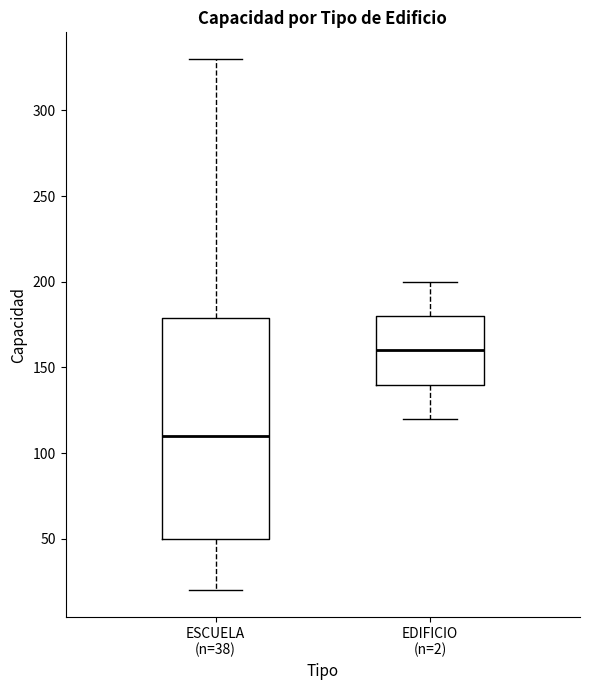

Reading left to right, read every box against the y-axis: the position of its median line, the range the box covers, and the ends of its whiskers. The values are not printed on the chart, so give them approximately, as read against the axis.

ESCUELA (n=38): median 110, box 50 to 180, whiskers 20 to 330
EDIFICIO (n=2): median 160, box 140 to 180, whiskers 120 to 200